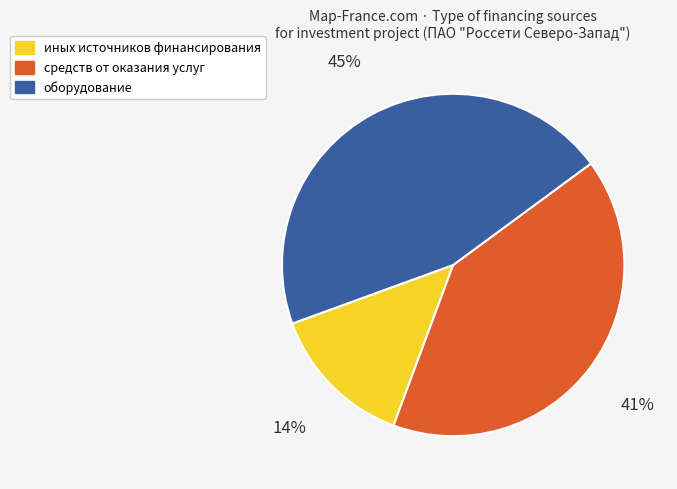

Is there a majority slice in this chart?

No